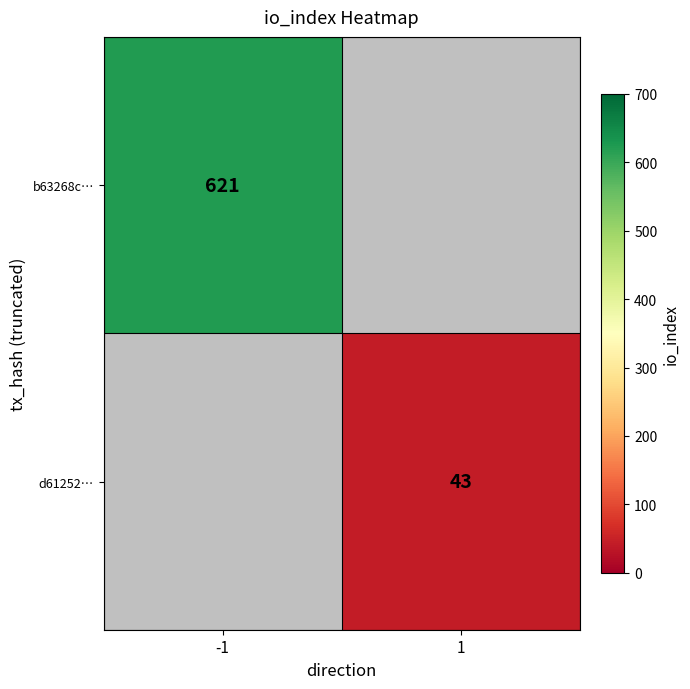

The value of b63268c… at -1 is 206.3. True or false?

False